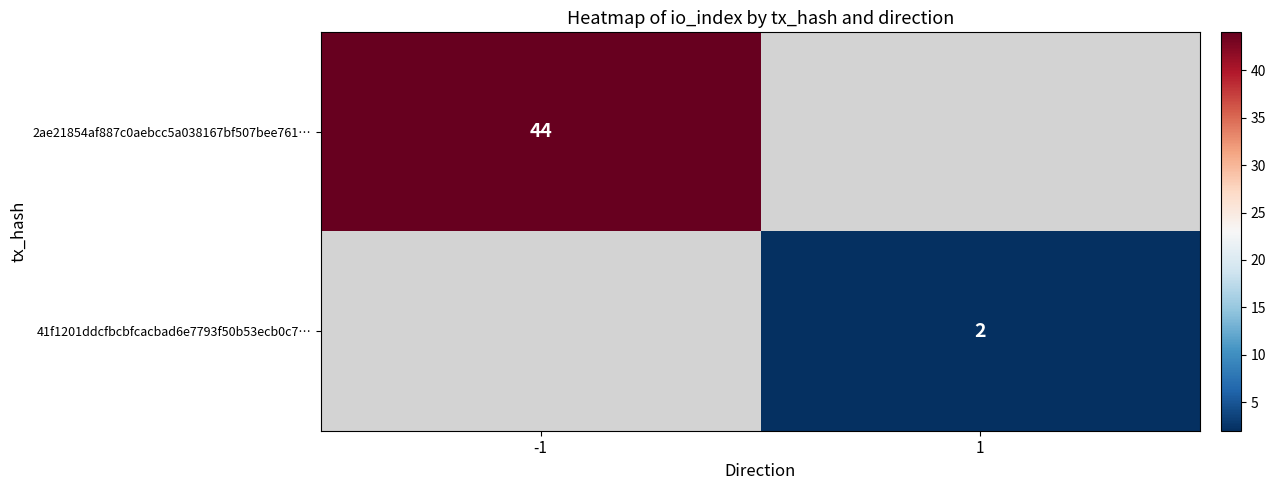

At how many categories does at least one series exceed 20?

1